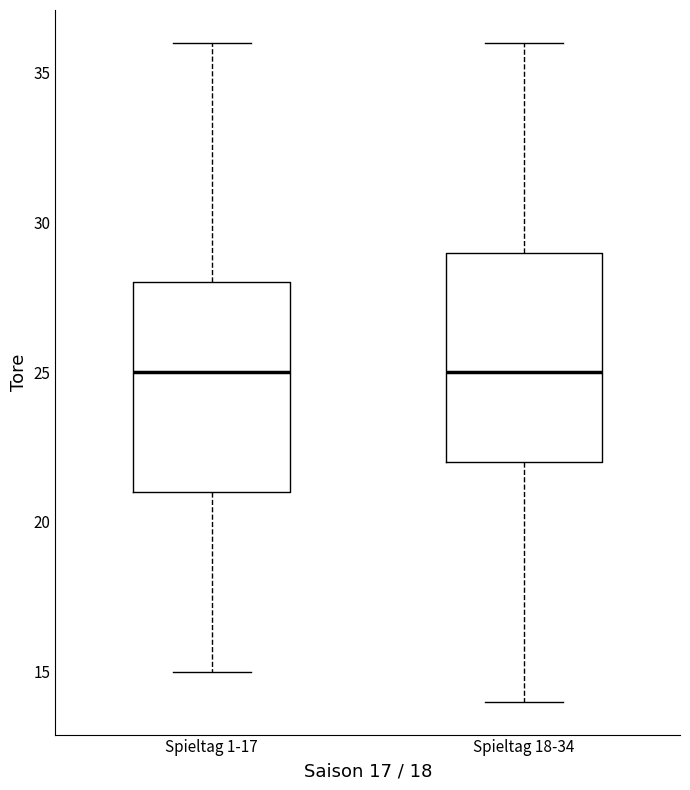

Reading left to right, read every box against the y-axis: the position of its median line, the range the box covers, and the ends of its whiskers. The values are not printed on the chart, so give them approximately, as read against the axis.

Spieltag 1-17: median 25, box 21 to 28, whiskers 15 to 36
Spieltag 18-34: median 25, box 22 to 29, whiskers 14 to 36